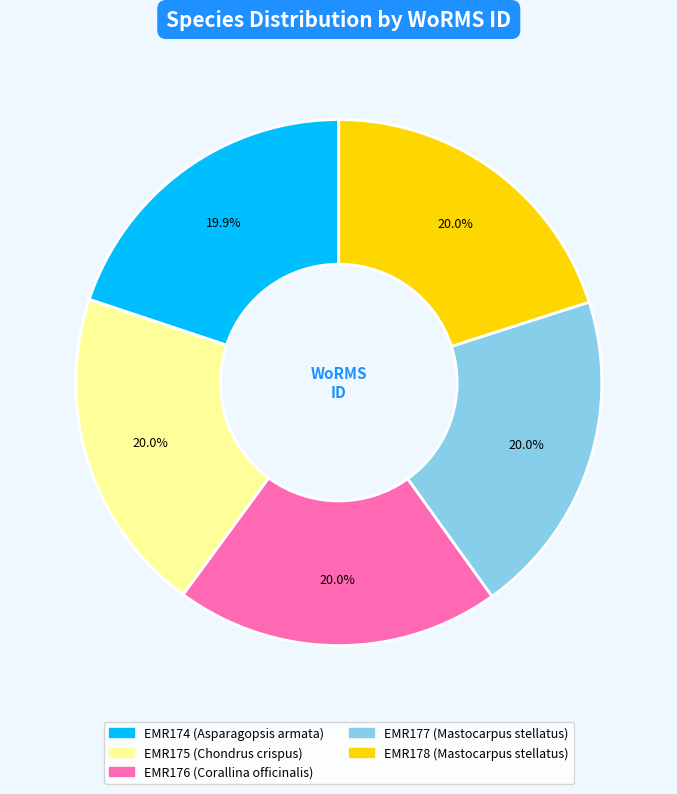

How many slices are in this pie chart?

5